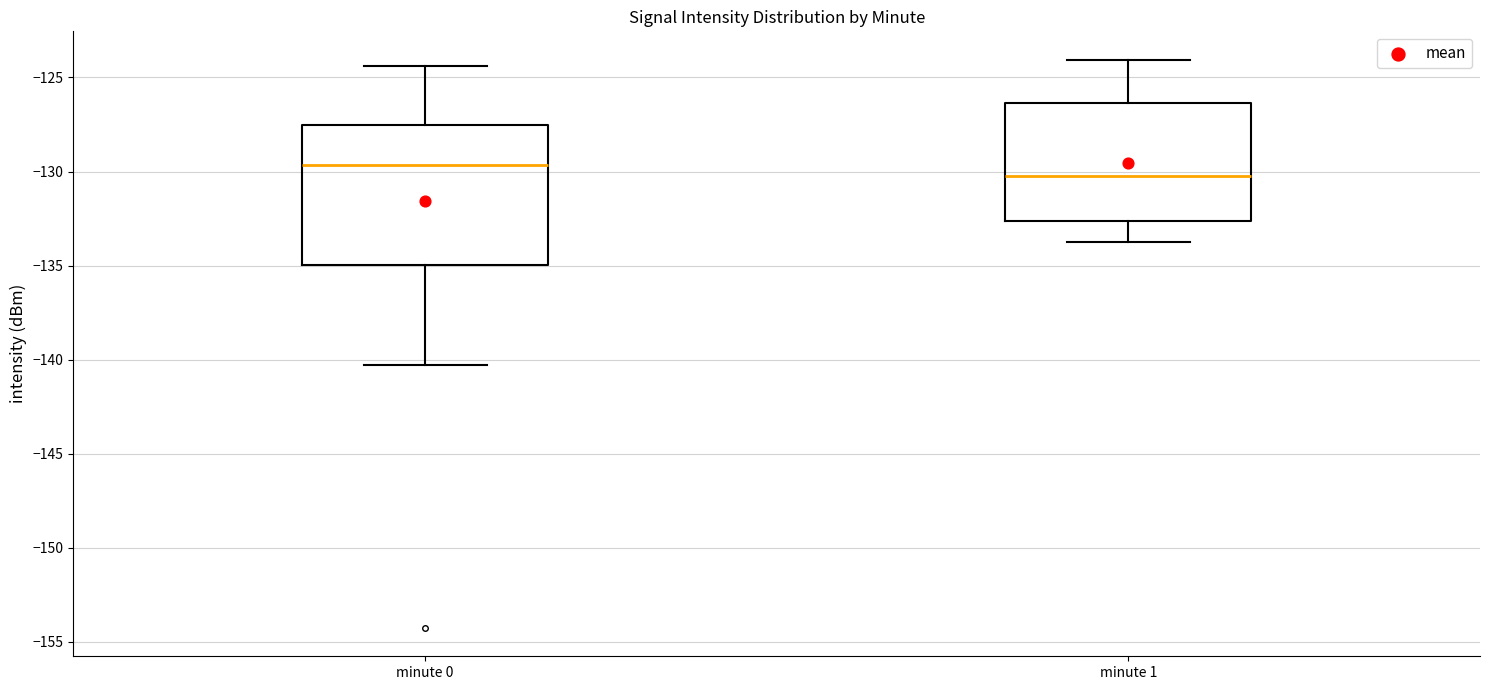

Reading left to right, read every box against the y-axis: the position of its median line, the range the box covers, and the ends of its whiskers. The values are not printed on the chart, so give them approximately, as read against the axis.

minute 0: median -129.5, box -135.0 to -127.5, whiskers -140.5 to -124.5
minute 1: median -130.0, box -132.5 to -126.5, whiskers -134.0 to -124.0